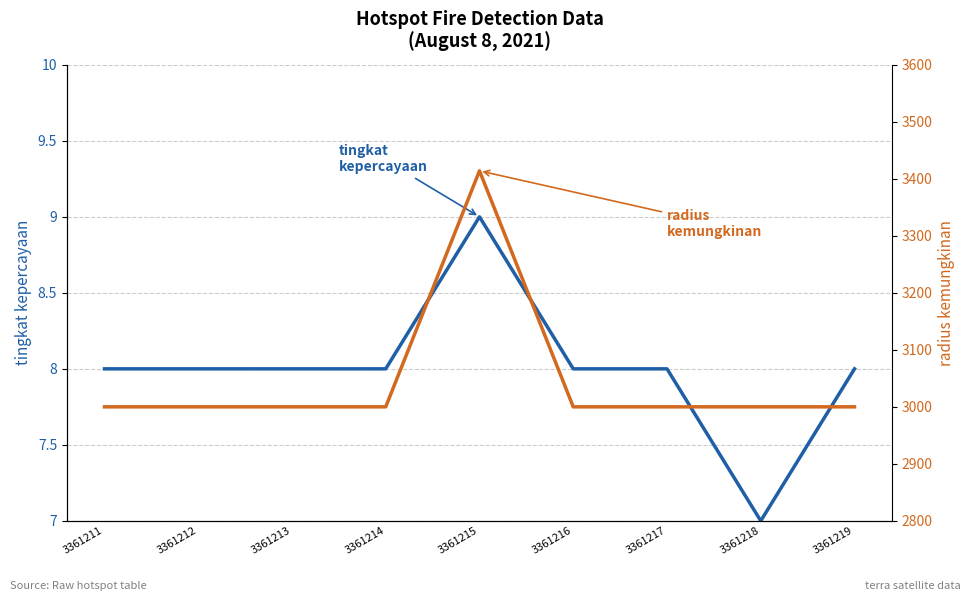

Rank the categories by radius kemungkinan value from lowest to highest.

3361211, 3361212, 3361213, 3361214, 3361216, 3361217, 3361218, 3361219, 3361215